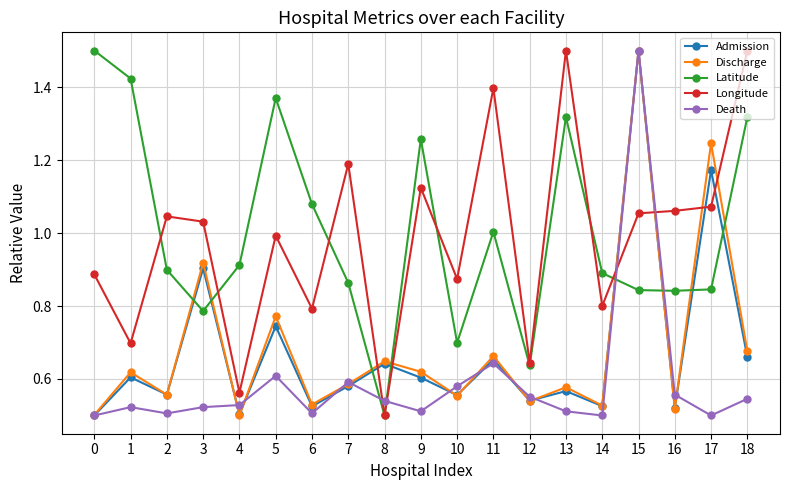

How many interior local valleys does the Admission series have?

7